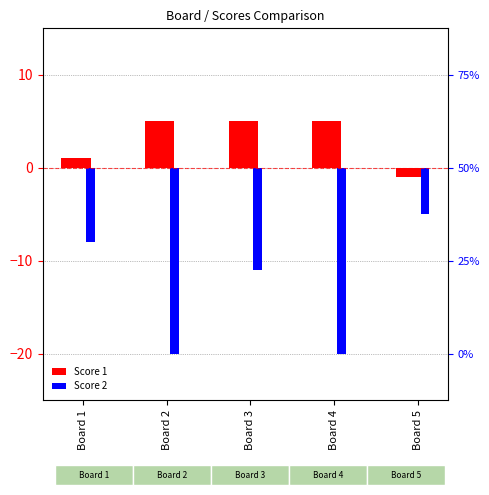

At Board 4, list the series in order from smallest to largest.

Score 2, Score 1